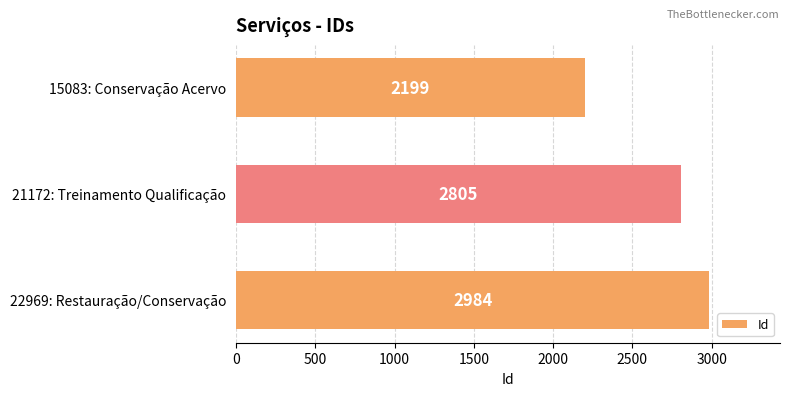

What is the change in value from 15083: Conservação Acervo to 22969: Restauração/Conservação?

+785